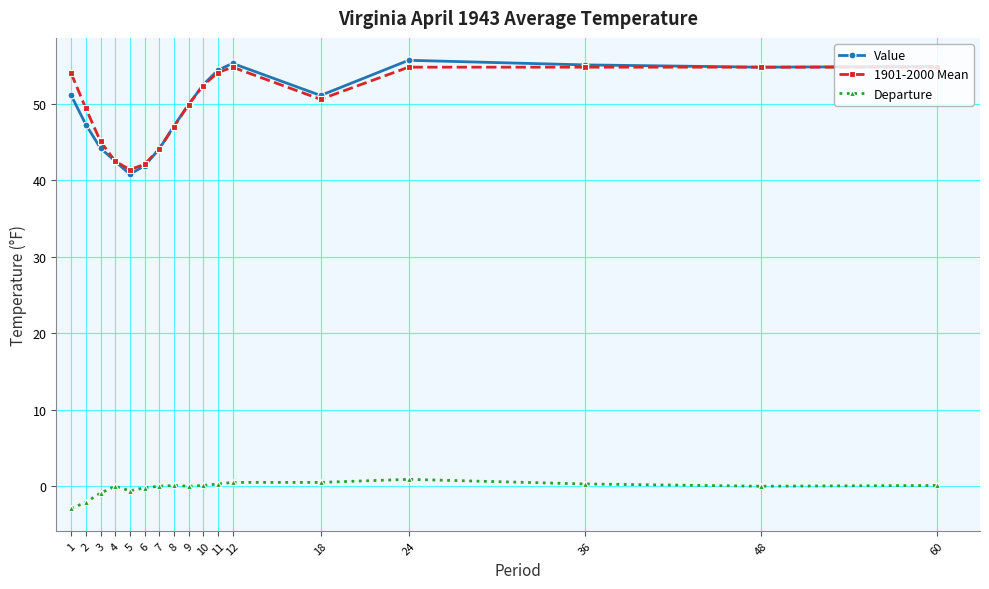

What is the greatest value displayed?

55.7